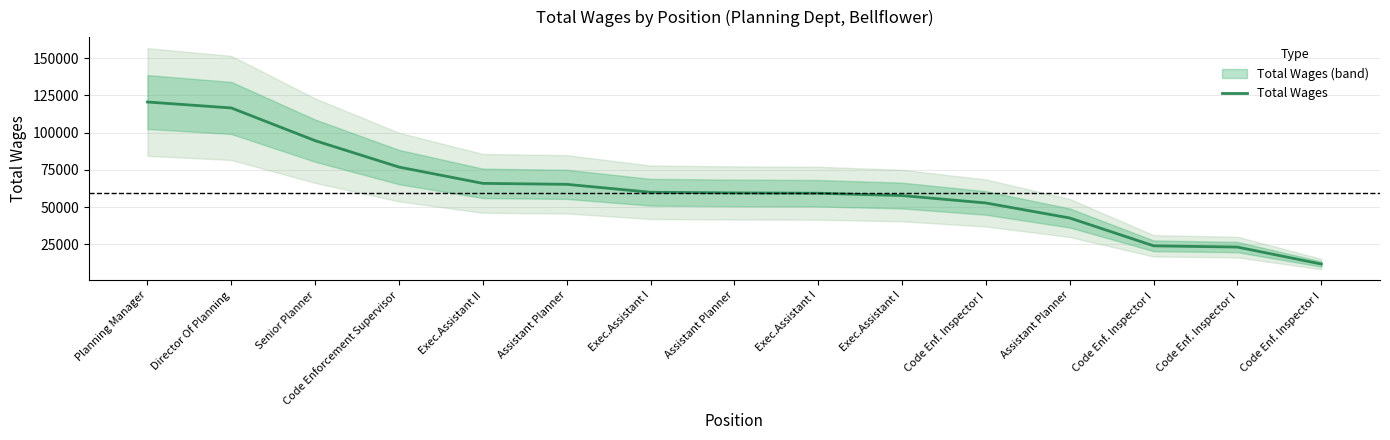

Which category has the lowest value across all series?

Code Enf. Inspector I